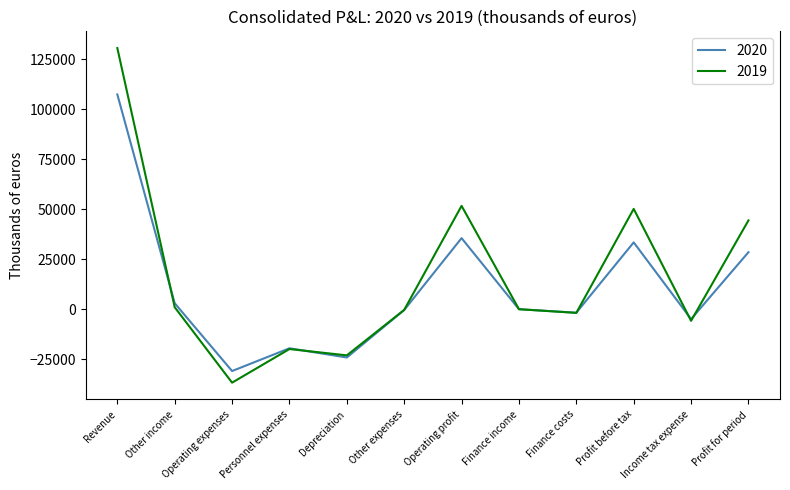

The value of 2019 at Profit for period is 44404. True or false?

True